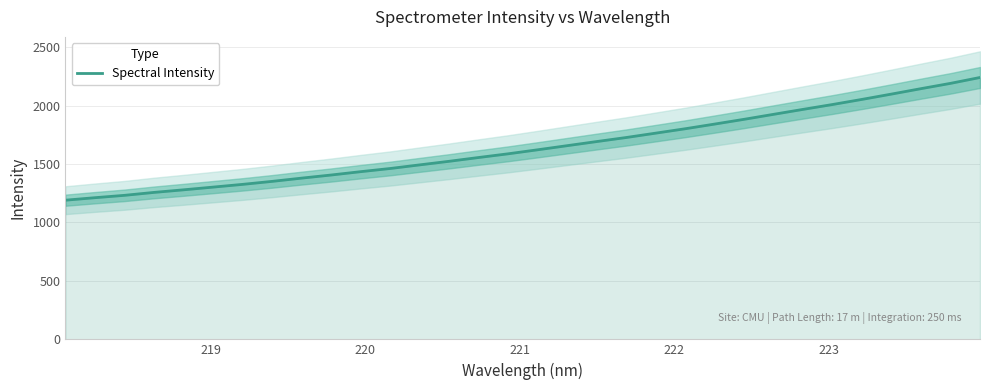

What is the minimum value for Spectral Intensity?

1190.7